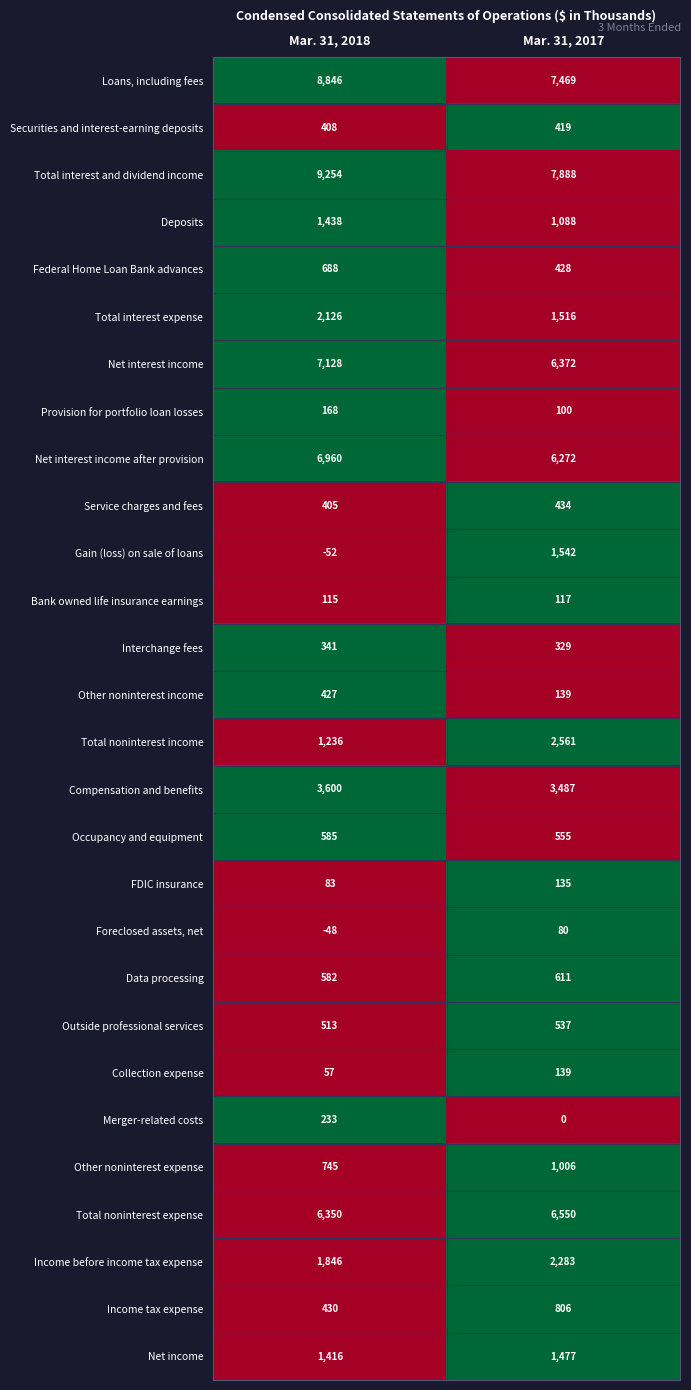

List the series in order of their peak value, highest first.

Total interest and dividend income, Loans, including fees, Net interest income, Net interest income after provision, Total noninterest expense, Compensation and benefits, Total noninterest income, Income before income tax expense, Total interest expense, Gain (loss) on sale of loans, Net income, Deposits, Other noninterest expense, Income tax expense, Federal Home Loan Bank advances, Data processing, Occupancy and equipment, Outside professional services, Service charges and fees, Other noninterest income, Securities and interest-earning deposits, Interchange fees, Merger-related costs, Provision for portfolio loan losses, Collection expense, FDIC insurance, Bank owned life insurance earnings, Foreclosed assets, net